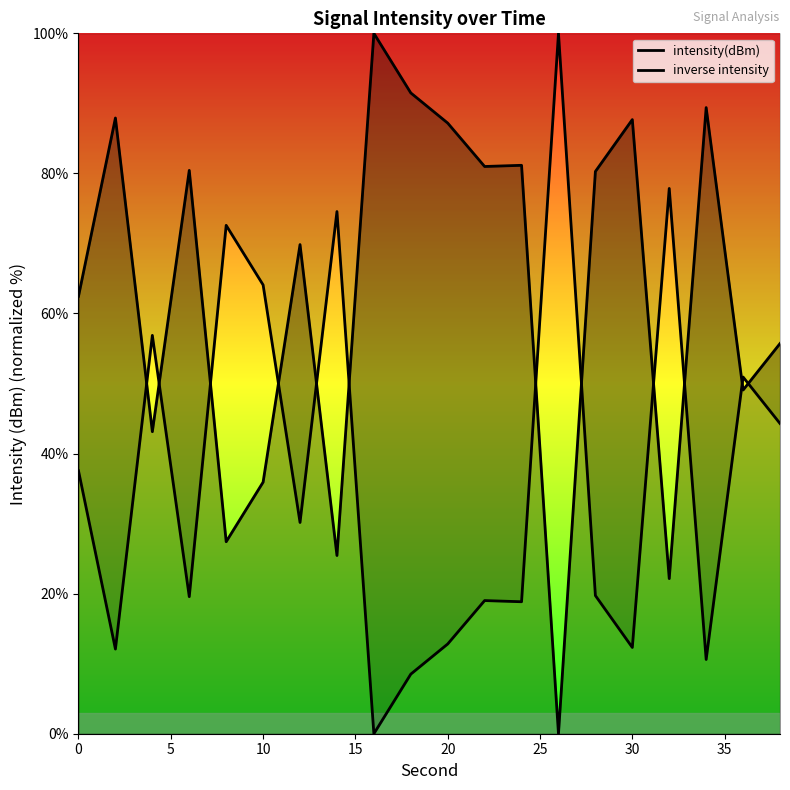

At 30, list the series in order from smallest to largest.

inverse intensity, intensity(dBm)